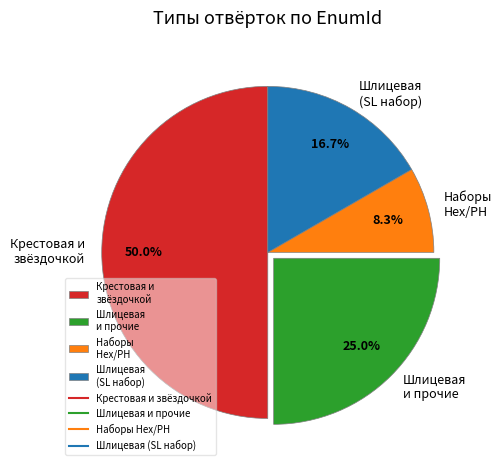

Which has a higher value, Шлицевая и прочие or Шлицевая (SL набор)?

Шлицевая и прочие